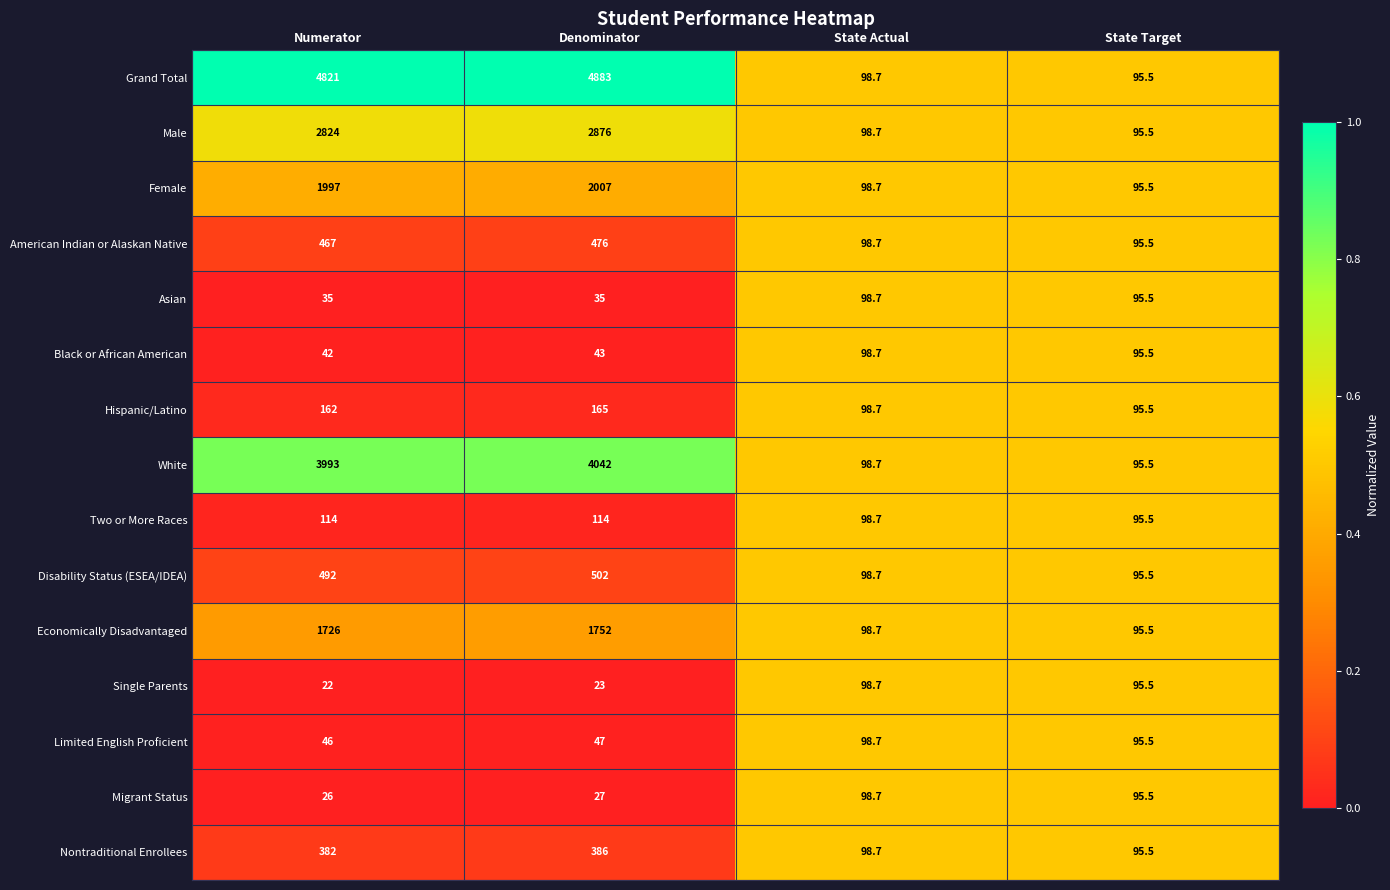

What is the average value of the White series?

2057.3